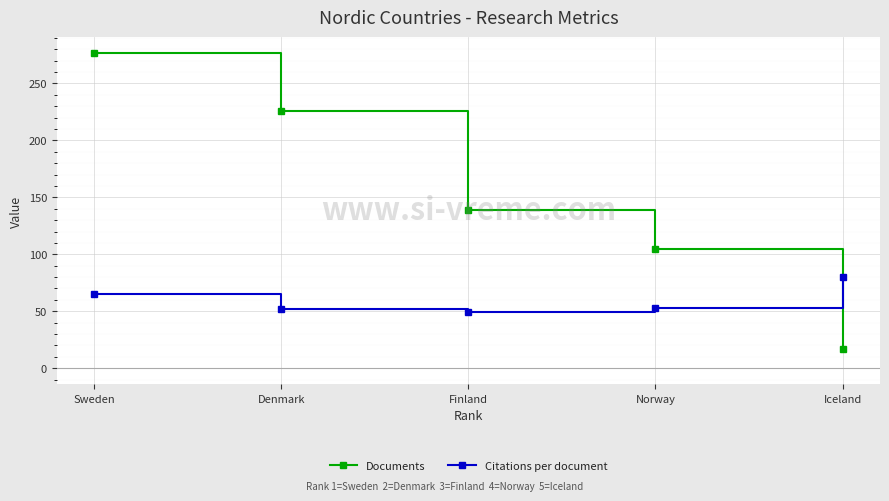

At Denmark, list the series in order from smallest to largest.

Citations per document, Documents